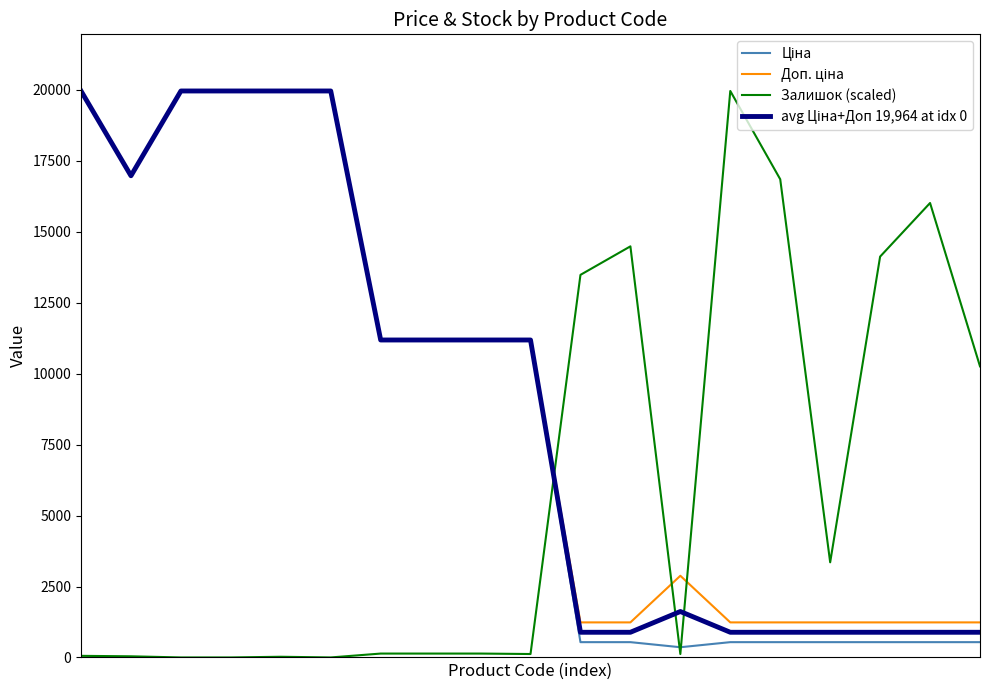

How many lines are shown in the chart?

4